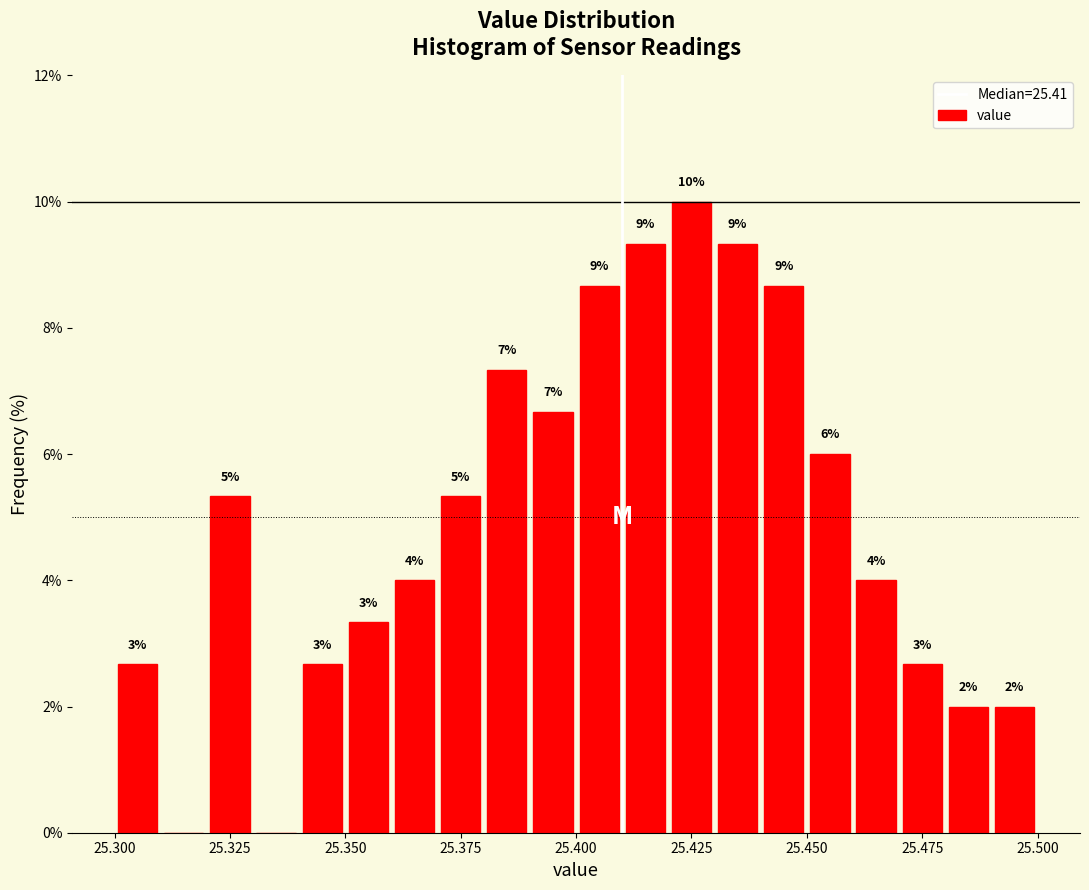

Read against the x-axis, roughly where is the centre of the tallest bar?

25.425